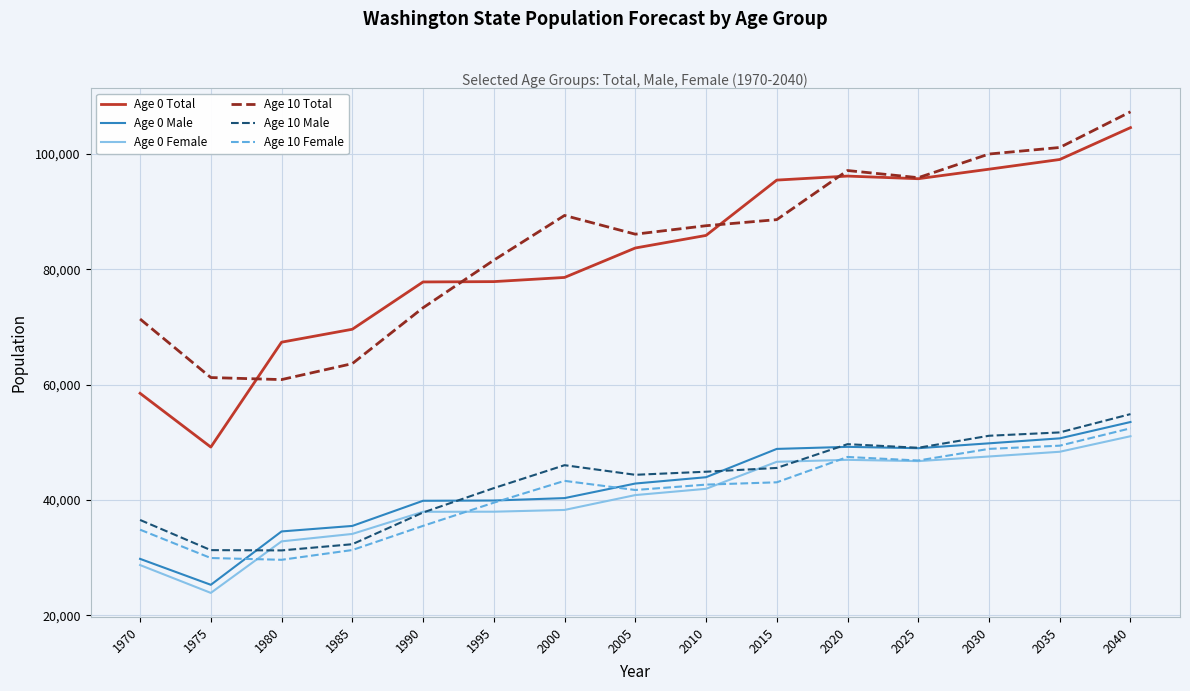

What is the average value of the Age 10 Total series?

84331